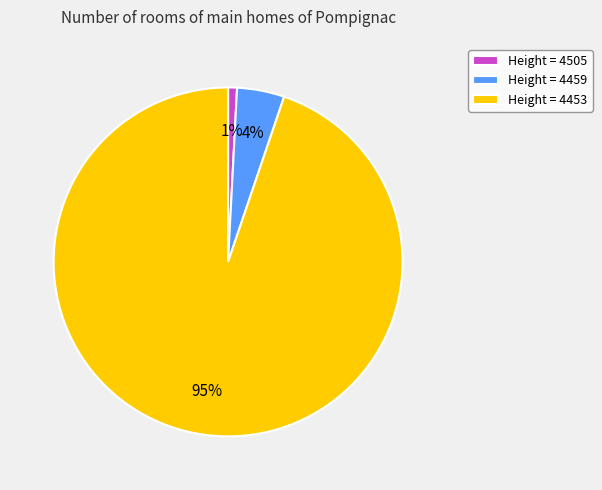

To the nearest percent, what is the difference between the largest and smallest slice percentages?

94%